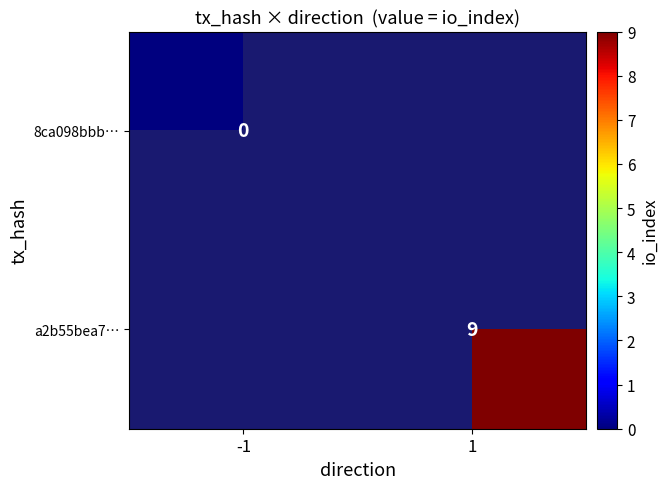

At how many categories does at least one series exceed 3?

1